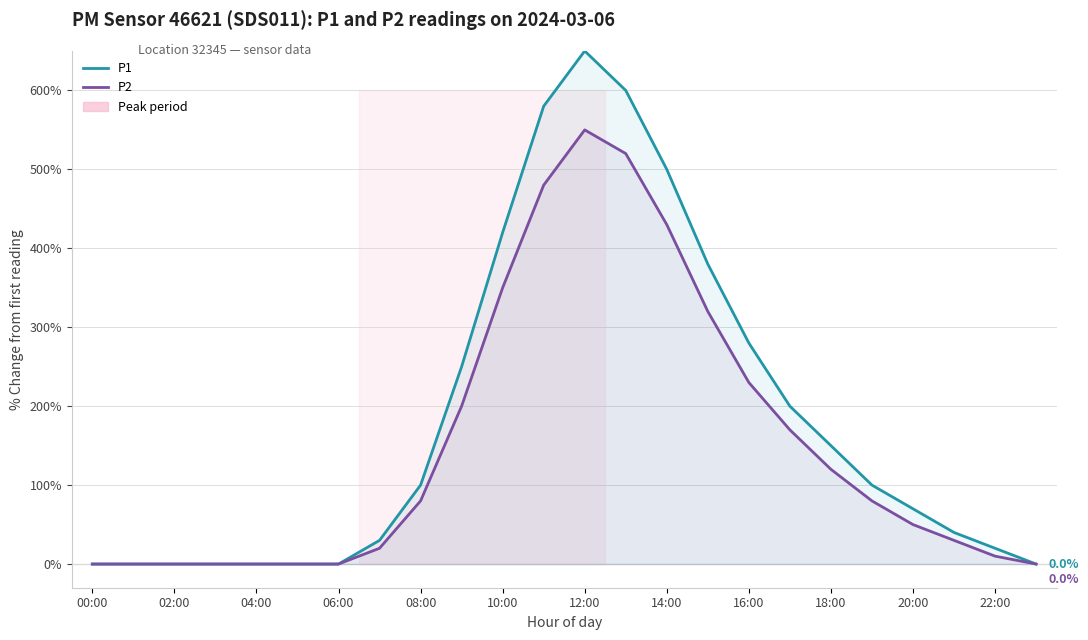

What are all the series names shown in the legend?

P1, P2